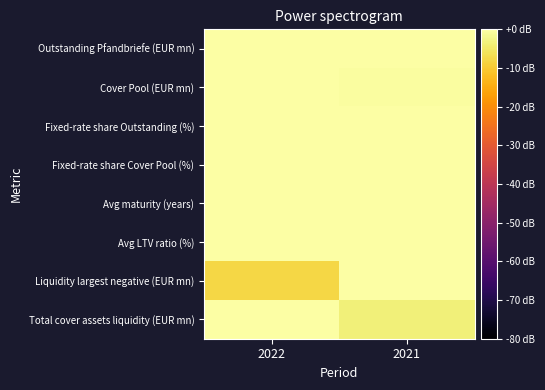

Rank the series by their maximum value, from lowest to highest.

Outstanding Pfandbriefe (EUR mn), Cover Pool (EUR mn), Fixed-rate share Outstanding (%), Fixed-rate share Cover Pool (%), Avg maturity (years), Avg LTV ratio (%), Liquidity largest negative (EUR mn), Total cover assets liquidity (EUR mn)